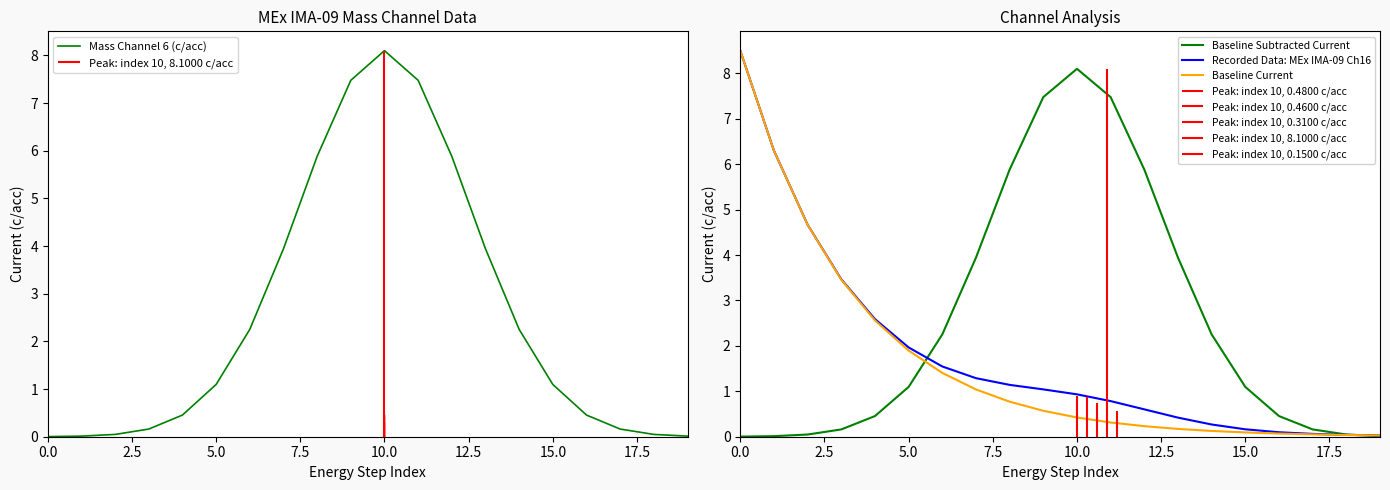

What is the maximum value for Baseline Current?

8.5